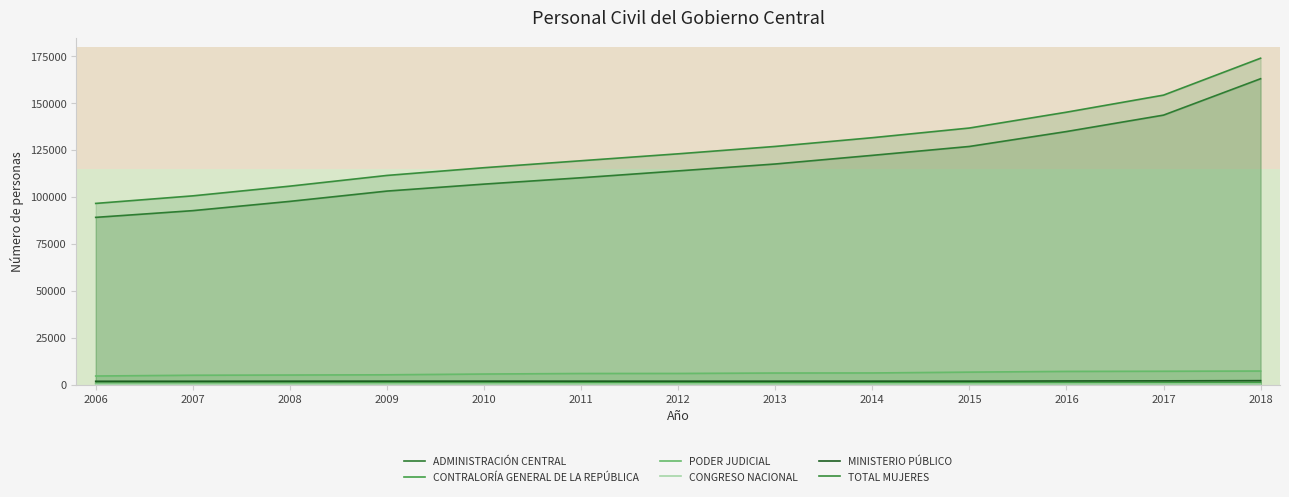

Reading left to right, list all the values displayed in this chart.

ADMINISTRACIÓN CENTRAL: 2006=89171	2007=92753	2008=97691	2009=103180	2010=106892	2011=110282	2012=113937	2013=117615	2014=122220	2015=126959	2016=134908	2017=143664	2018=163057
CONTRALORÍA GENERAL DE LA REPÚBLICA: 2006=755	2007=773	2008=858	2009=914	2010=904	2011=937	2012=955	2013=997	2014=989	2015=960	2016=956	2017=972	2018=1019
PODER JUDICIAL: 2006=4617	2007=5028	2008=5140	2009=5260	2010=5671	2011=5954	2012=5981	2013=6208	2014=6240	2015=6686	2016=7068	2017=7156	2018=7265
CONGRESO NACIONAL: 2006=256	2007=263	2008=263	2009=286	2010=289	2011=308	2012=306	2013=298	2014=310	2015=300	2016=311	2017=322	2018=321
MINISTERIO PÚBLICO: 2006=1806	2007=1818	2008=1856	2009=1878	2010=1878	2011=1867	2012=1859	2013=1858	2014=1871	2015=1879	2016=1982	2017=2042	2018=2152
TOTAL MUJERES: 2006=96605	2007=100635	2008=105808	2009=111518	2010=115634	2011=119348	2012=123038	2013=126976	2014=131630	2015=136784	2016=145225	2017=154319	2018=173991